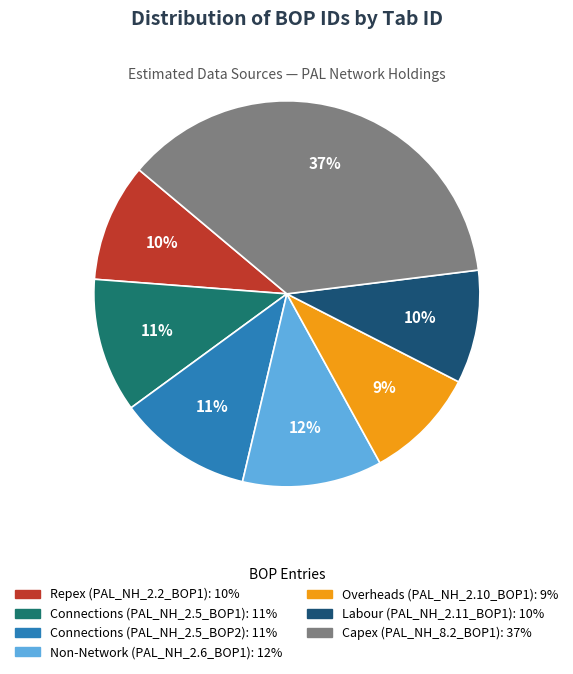

Does any single category account for the majority?

No